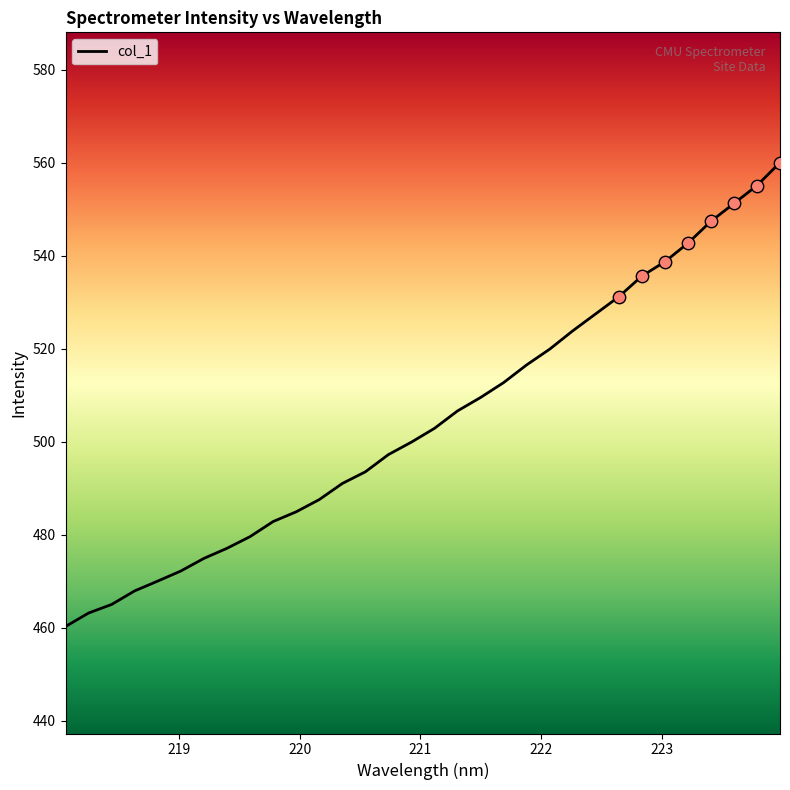

What is the minimum value shown in the chart?

460.2